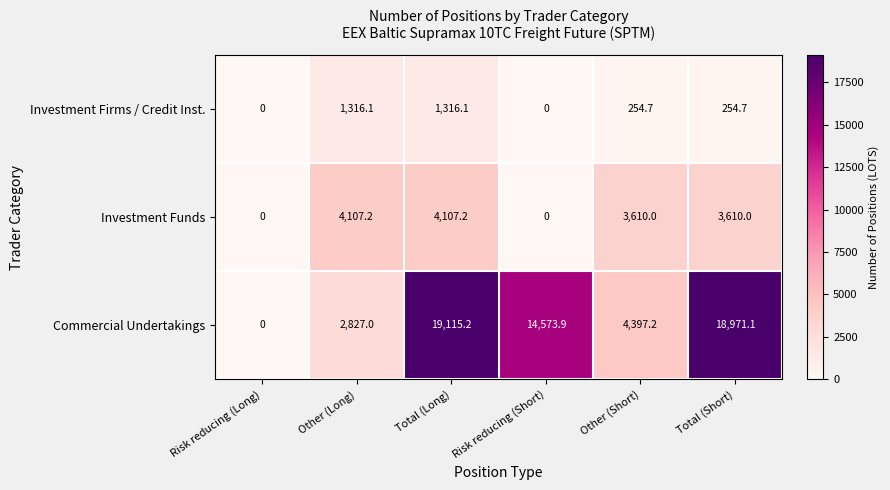

Where does the Investment Firms / Credit Inst. series first go above 254?

Other (Long)